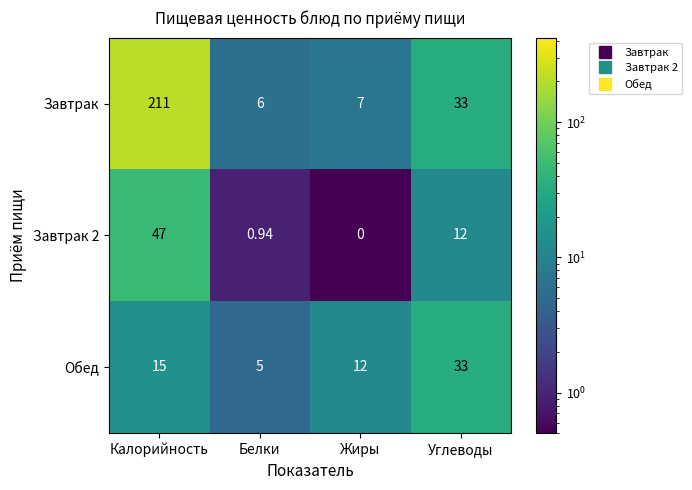

Which label corresponds to the smallest value in the chart?

Жиры